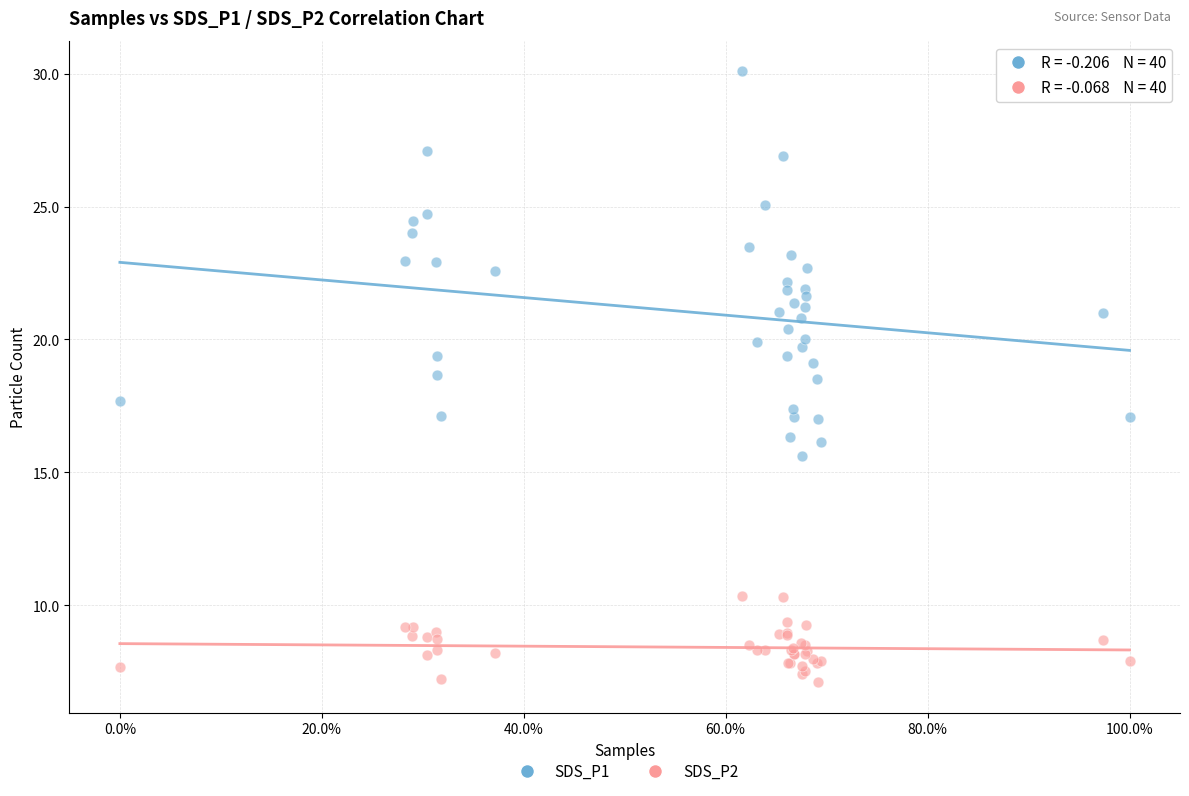

Which series has the largest Y range (max minus min)?

SDS_P1